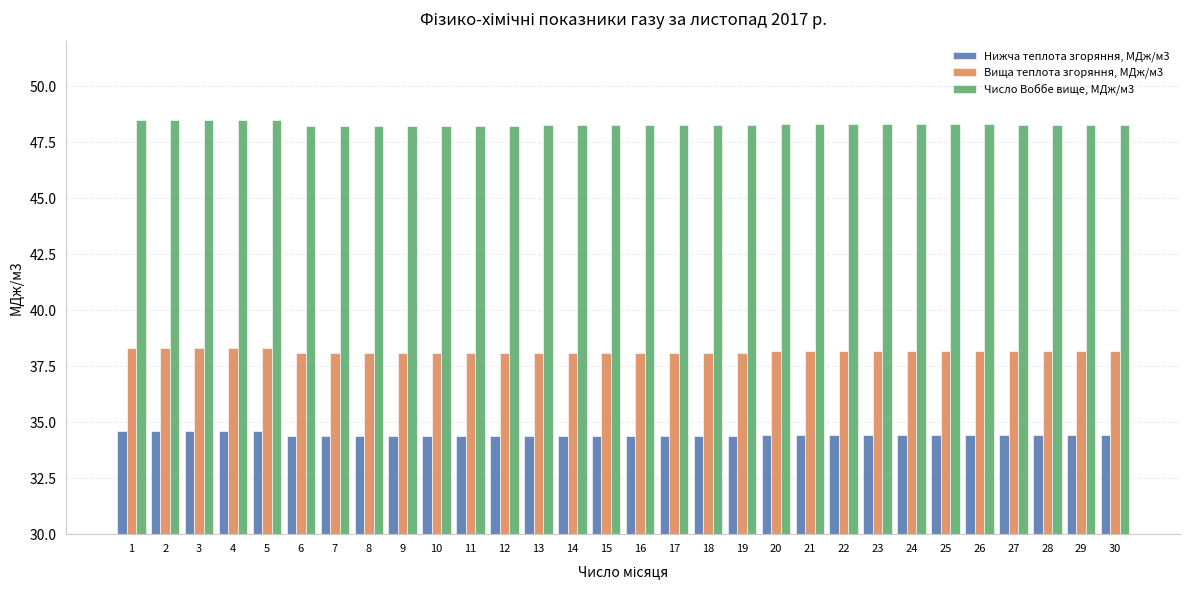

What is the total value across all series at 29?

120.9